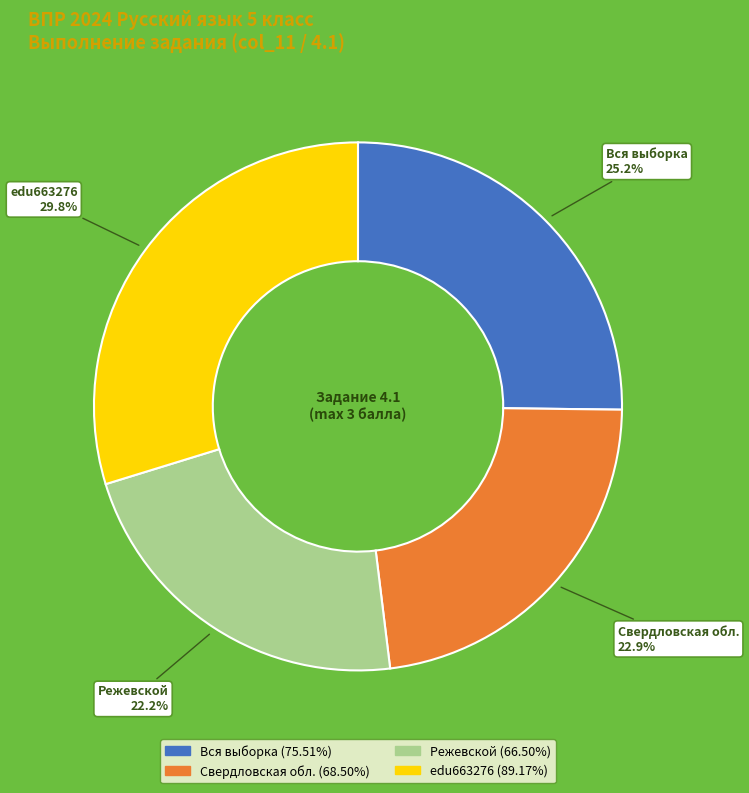

Which has a higher value, Режевской or Вся выборка?

Вся выборка